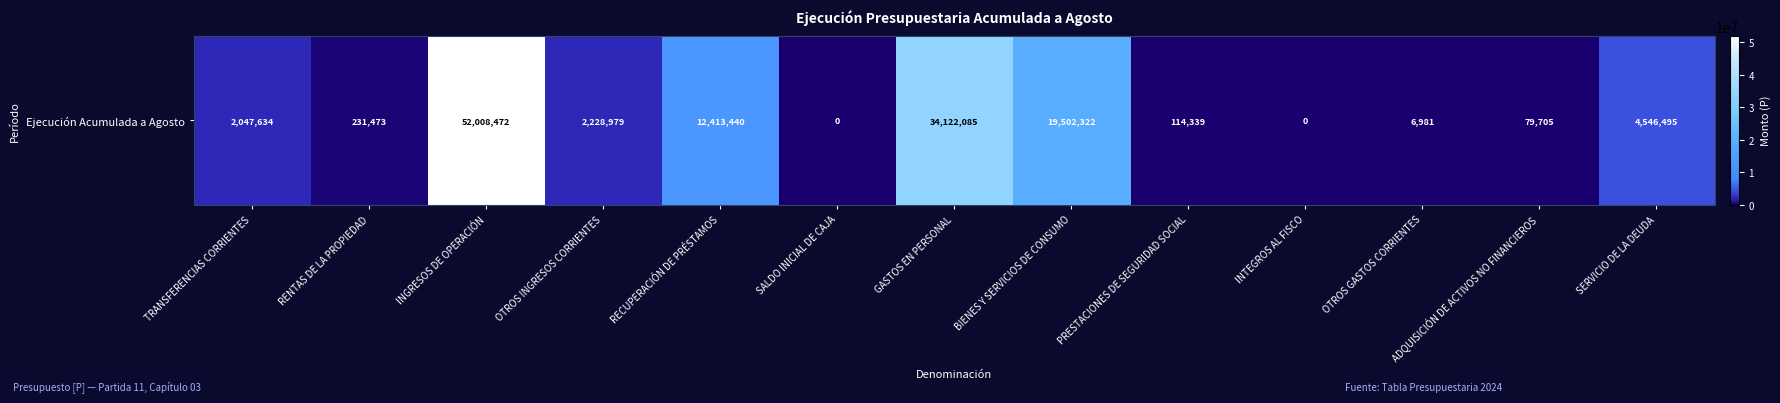

List the labels in order of value, smallest first.

SALDO INICIAL DE CAJA, INTEGROS AL FISCO, OTROS GASTOS CORRIENTES, ADQUISICIÓN DE ACTIVOS NO FINANCIEROS, PRESTACIONES DE SEGURIDAD SOCIAL, RENTAS DE LA PROPIEDAD, TRANSFERENCIAS CORRIENTES, OTROS INGRESOS CORRIENTES, SERVICIO DE LA DEUDA, RECUPERACIÓN DE PRÉSTAMOS, BIENES Y SERVICIOS DE CONSUMO, GASTOS EN PERSONAL, INGRESOS DE OPERACIÓN